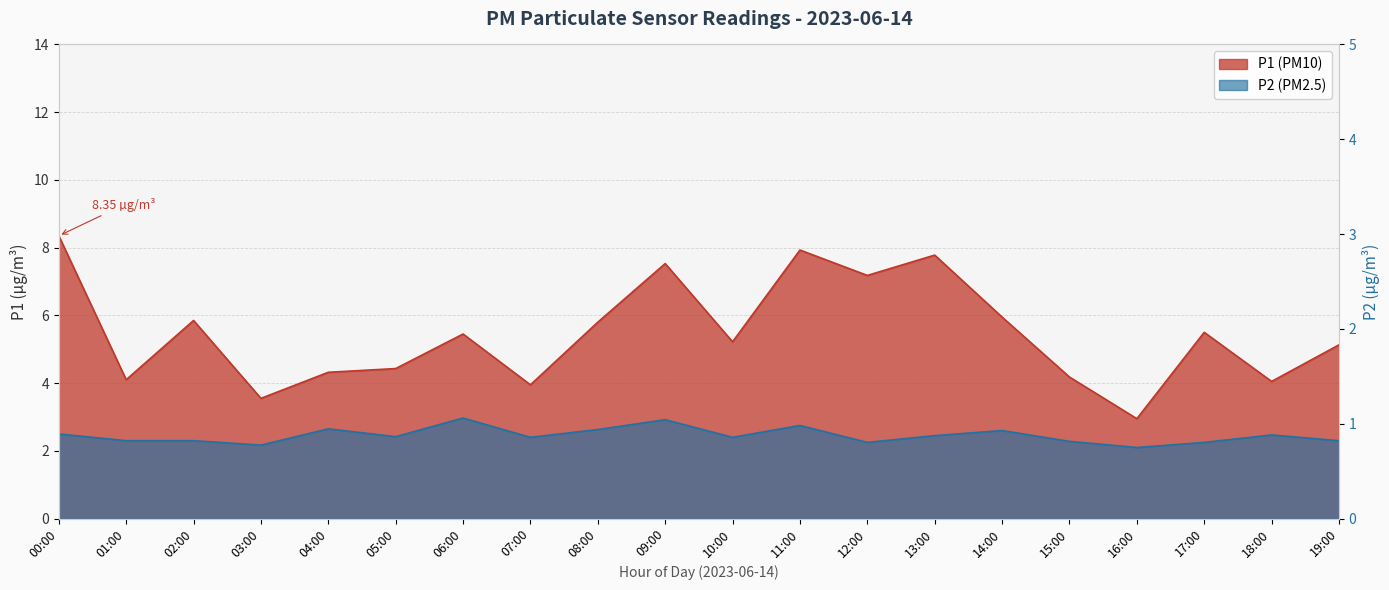

Where is the first local maximum for P1?

02:00